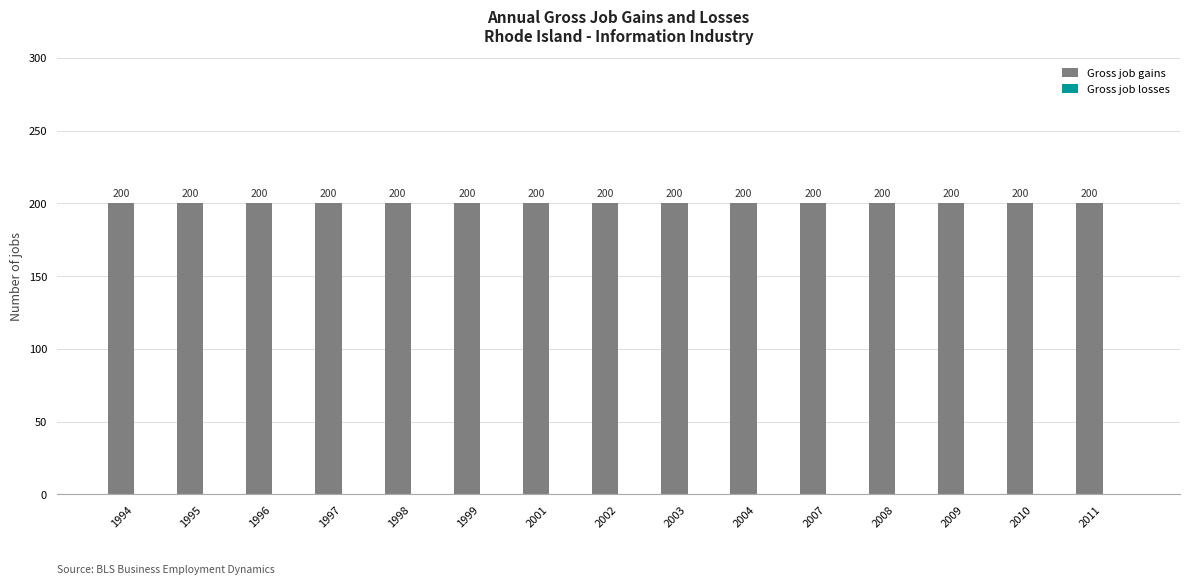

Reading left to right, extract all data points from this chart.

Gross job gains: 1994=200	1995=200	1996=200	1997=200	1998=200	1999=200	2001=200	2002=200	2003=200	2004=200	2007=200	2008=200	2009=200	2010=200	2011=200
Gross job losses: 1994=0	1995=0	1996=0	1997=0	1998=0	1999=0	2001=0	2002=0	2003=0	2004=0	2007=0	2008=0	2009=0	2010=0	2011=0